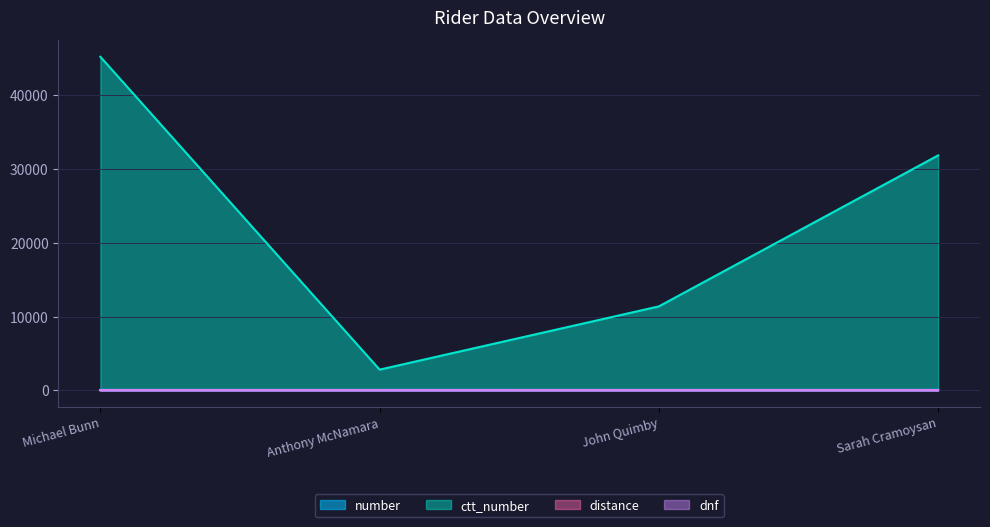

The value of number at Michael Bunn is 71. True or false?

True